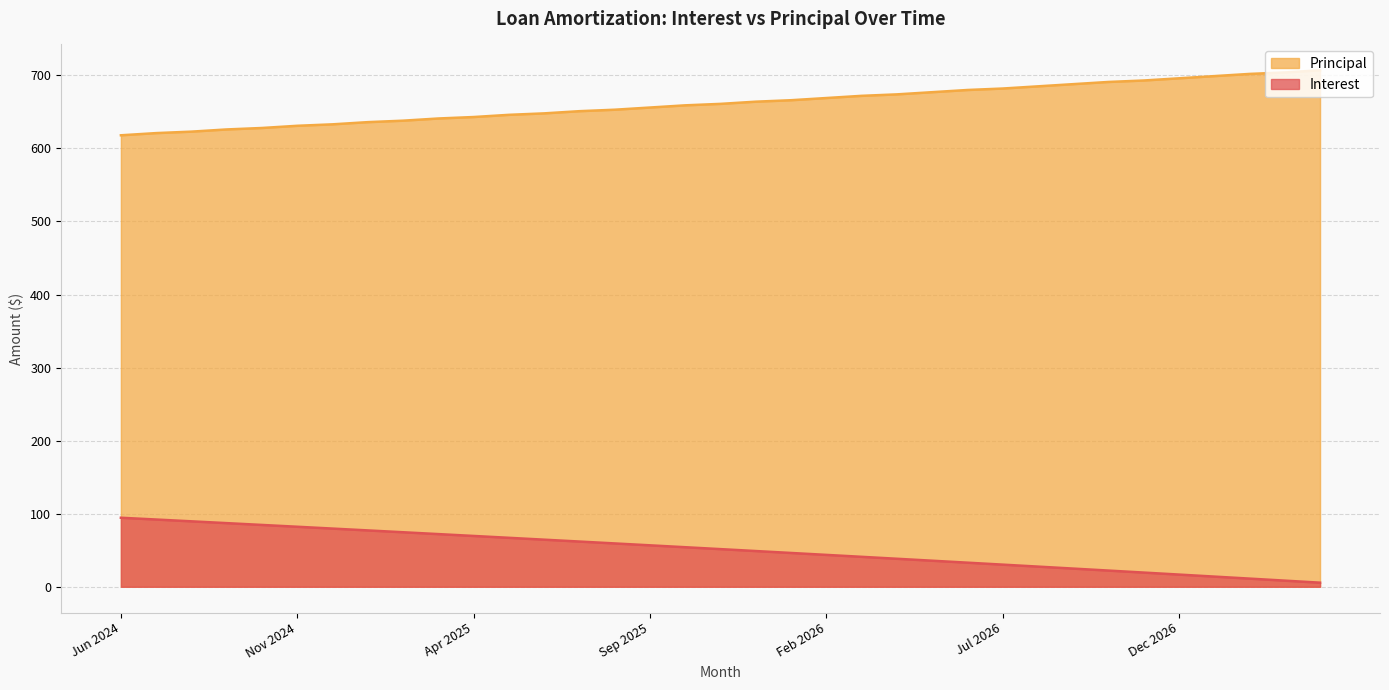

What is the label of the 3rd point from the right?

Feb 2027